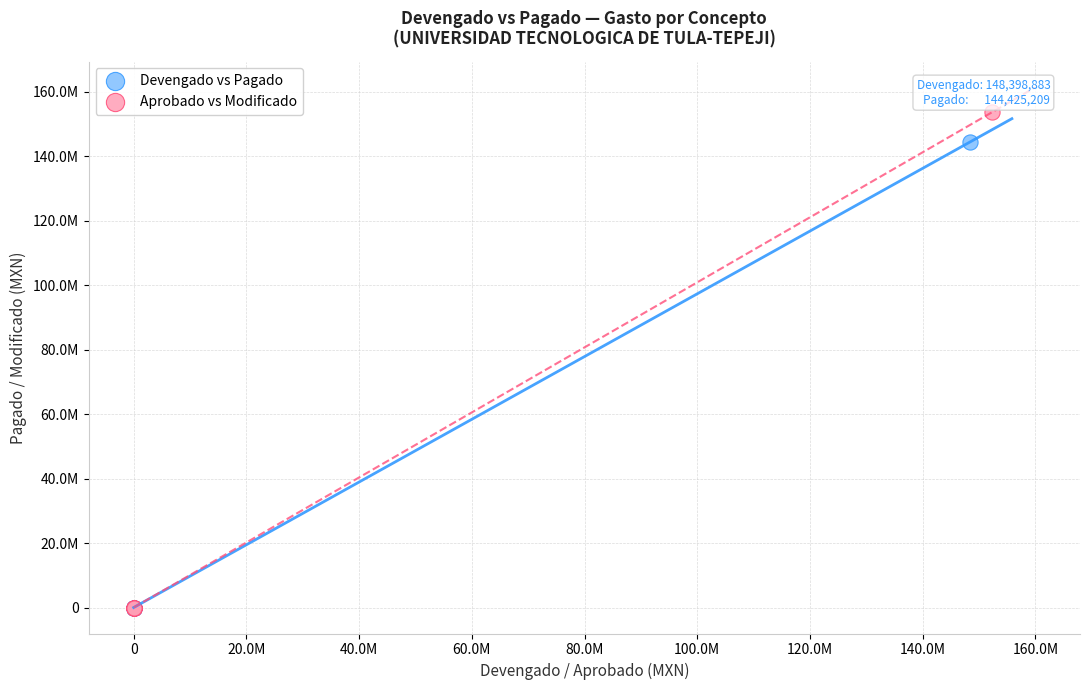

What are all the series names shown in the legend?

Devengado vs Pagado, Aprobado vs Modificado